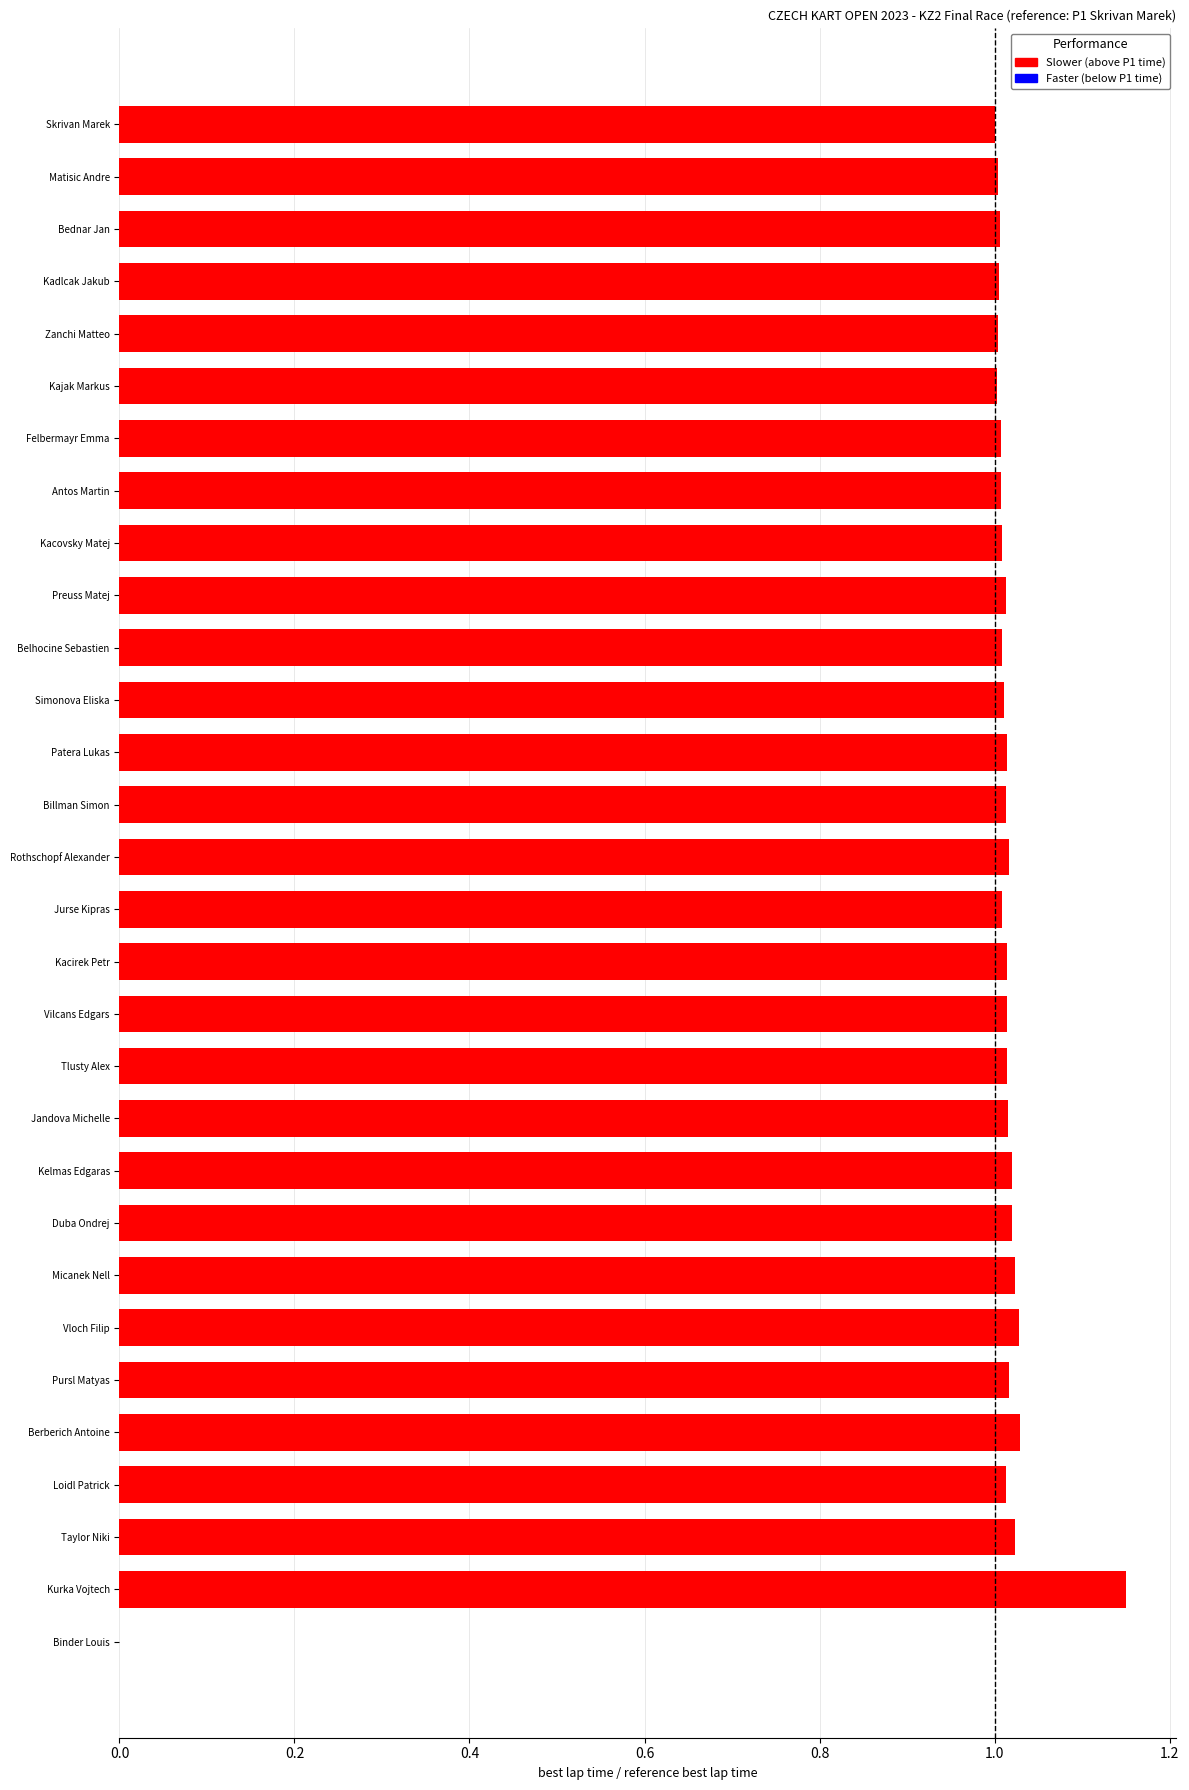

The chart shows a value of 1.0 at Bednar Jan. True or false?

True